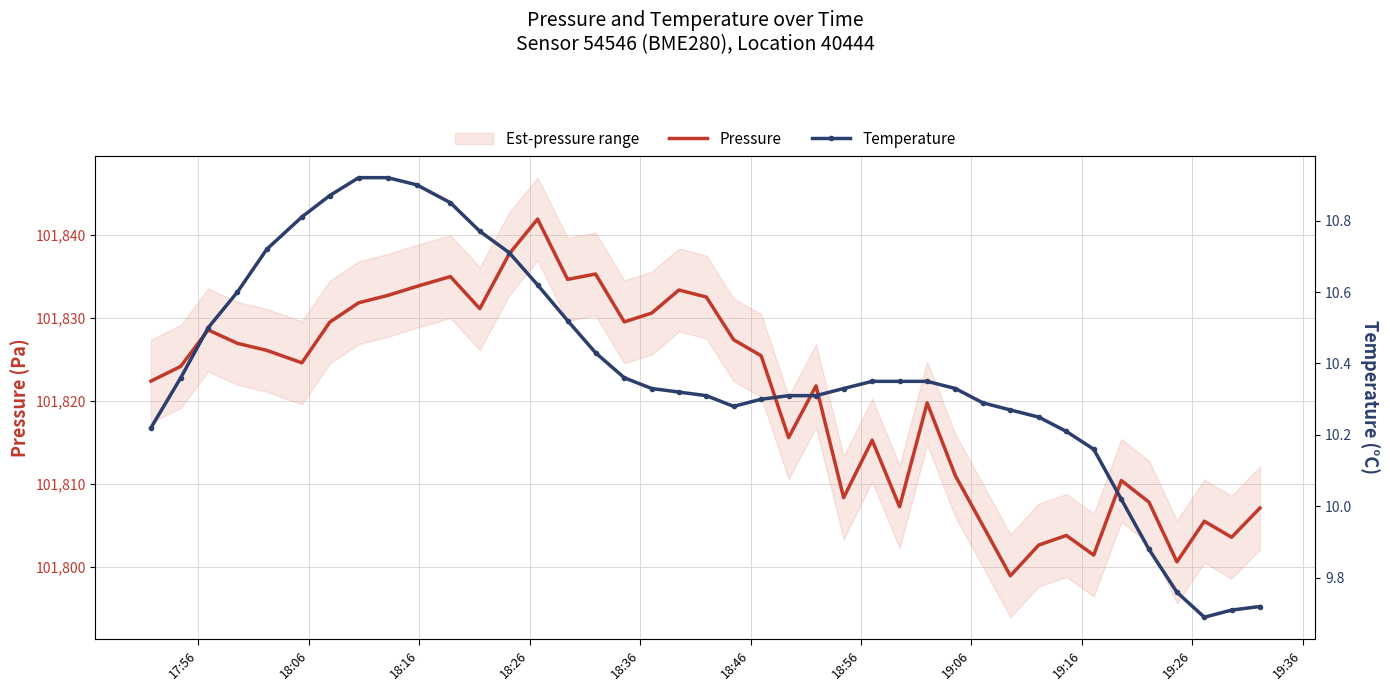

True or false: Temperature and Pressure intersect in this chart.

False